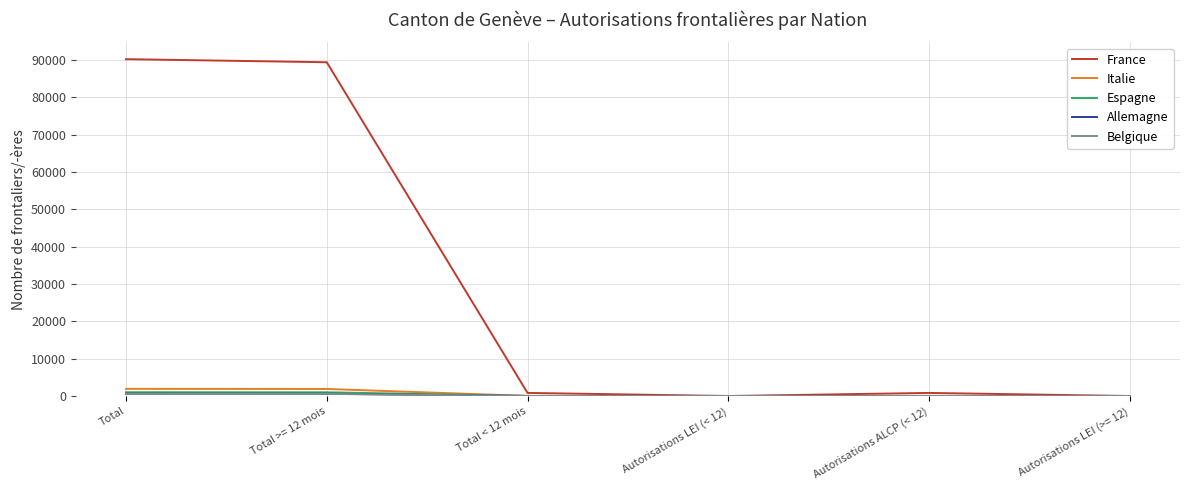

Is the value of Espagne at Autorisations ALCP (< 12) greater than the value of France at Total >= 12 mois?

No